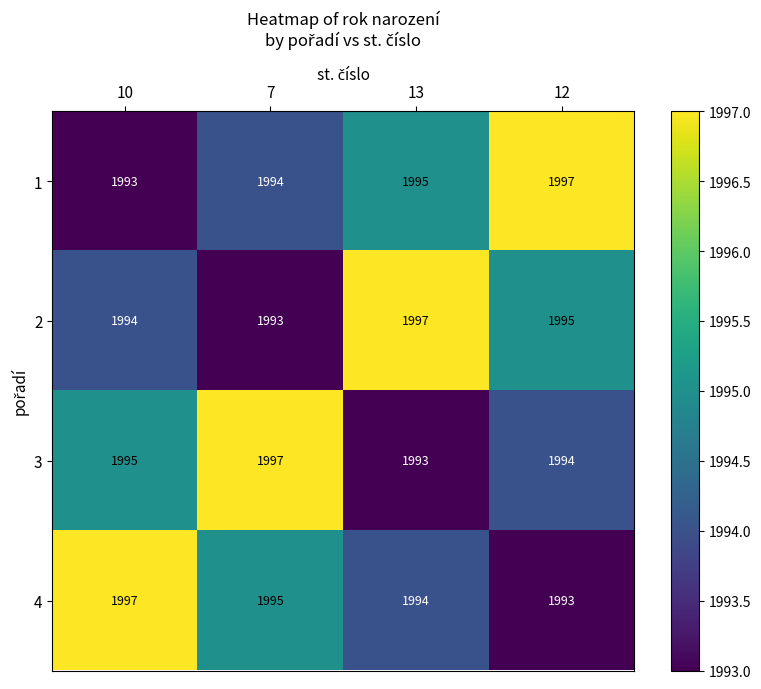

What is the total value across all series at 12?

7979